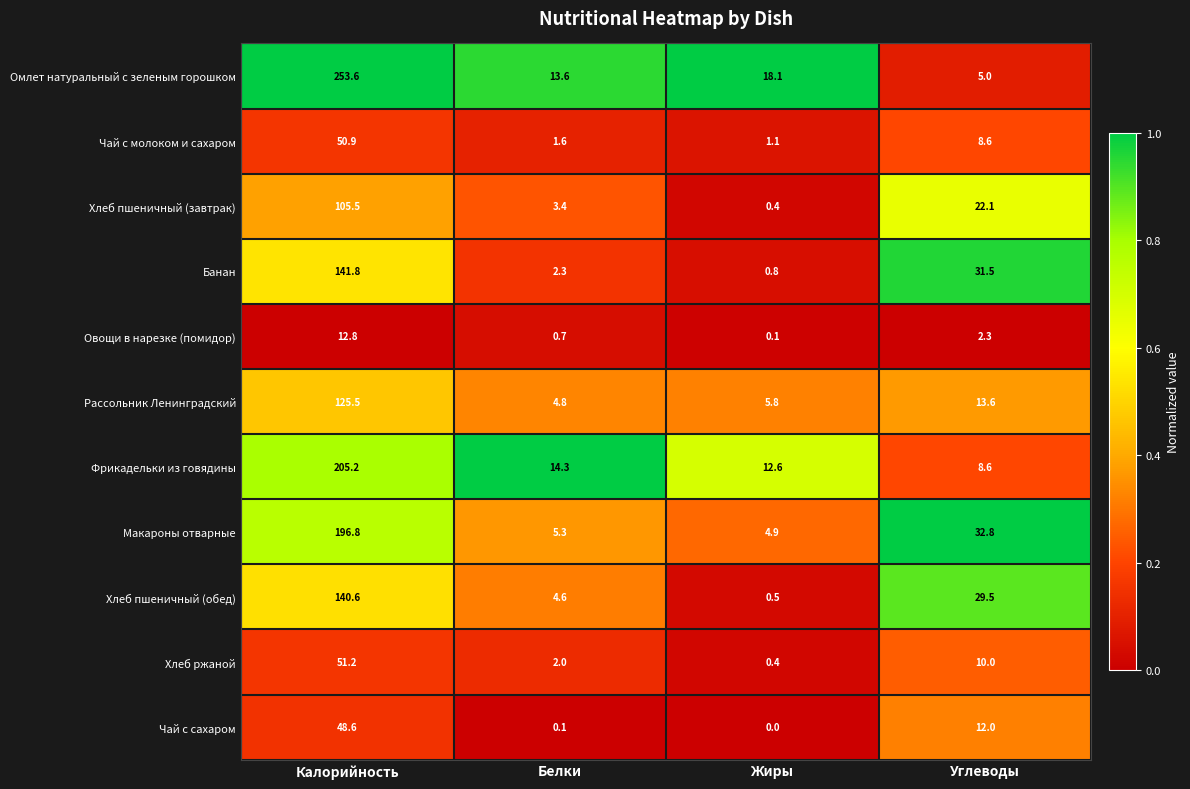

What is the approximate value of Хлеб пшеничный (завтрак) at Белки?

3.4